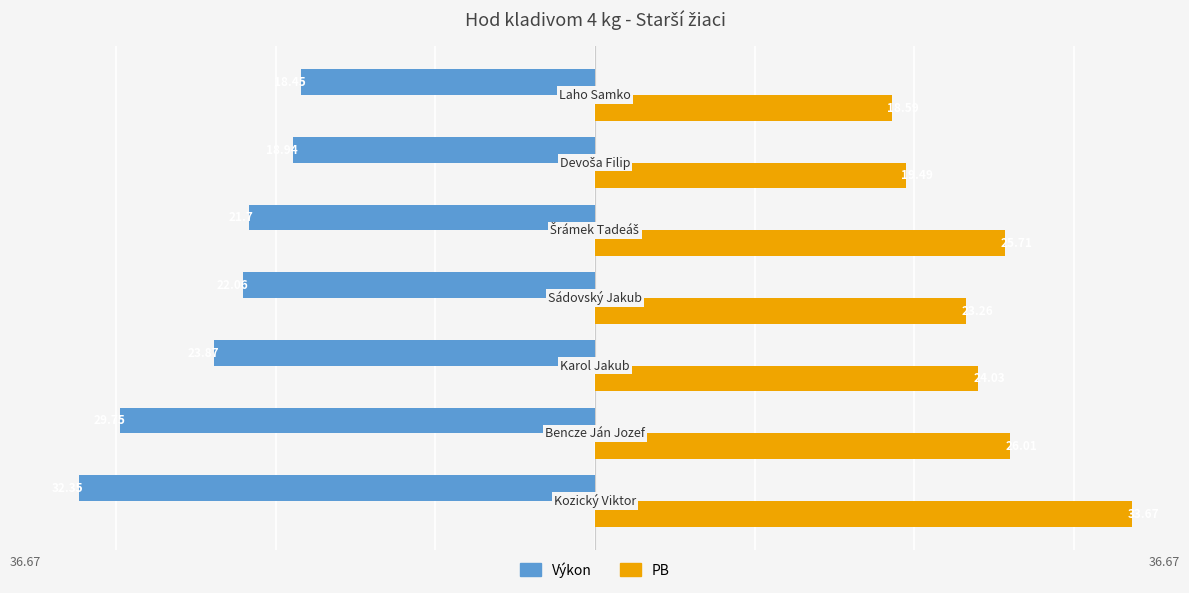

Reading left to right, what are all the values shown in this chart?

Výkon: -32.4	-29.8	-23.9	-22.1	-21.7	-18.9	-18.4
PB: 33.7	26.0	24.0	23.3	25.7	19.5	18.6